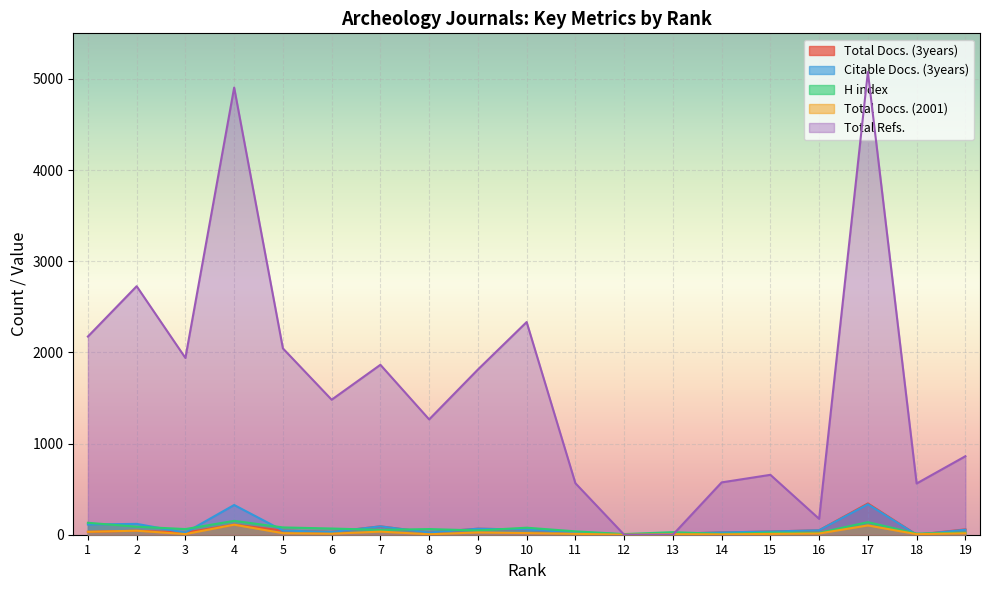

Rank the series at 5 from lowest to highest value.

Total Docs. (2001), Total Docs. (3years), Citable Docs. (3years), H index, Total Refs.